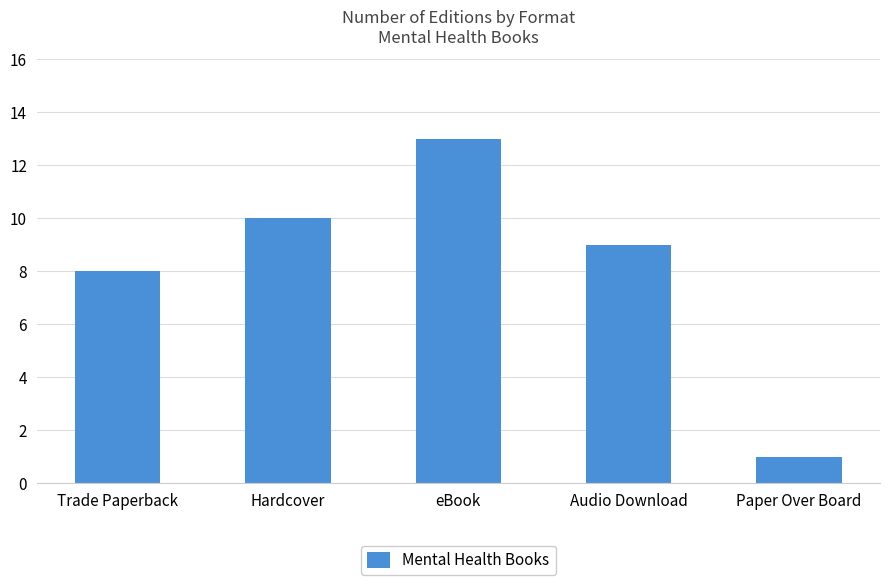

Reading left to right, what are all the values shown in this chart?

Trade Paperback=8	Hardcover=10	eBook=13	Audio Download=9	Paper Over Board=1